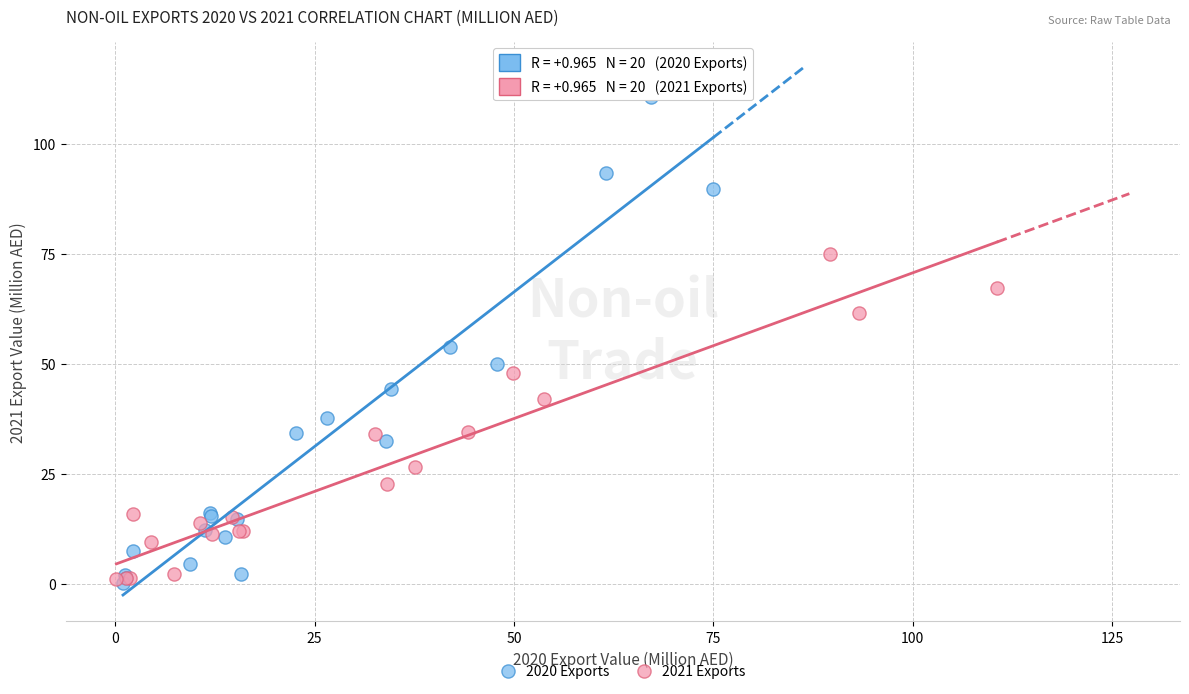

Which series has the widest spread of Y values?

2020 Exports